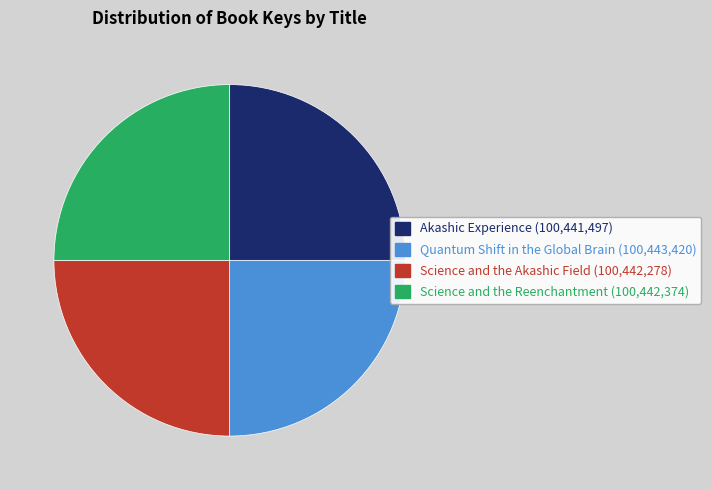

How many slices are in this pie chart?

4